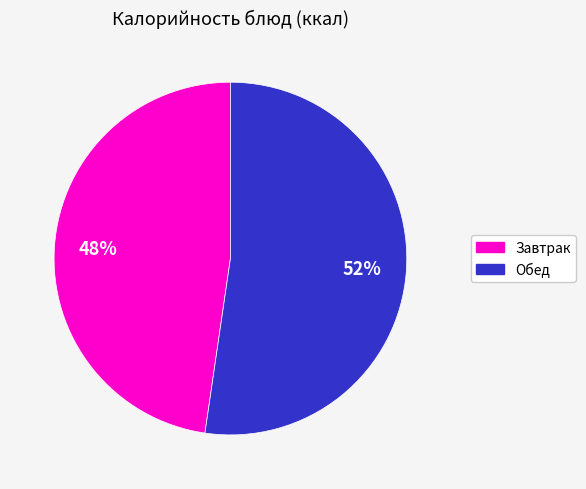

Is there a majority slice in this chart?

Yes